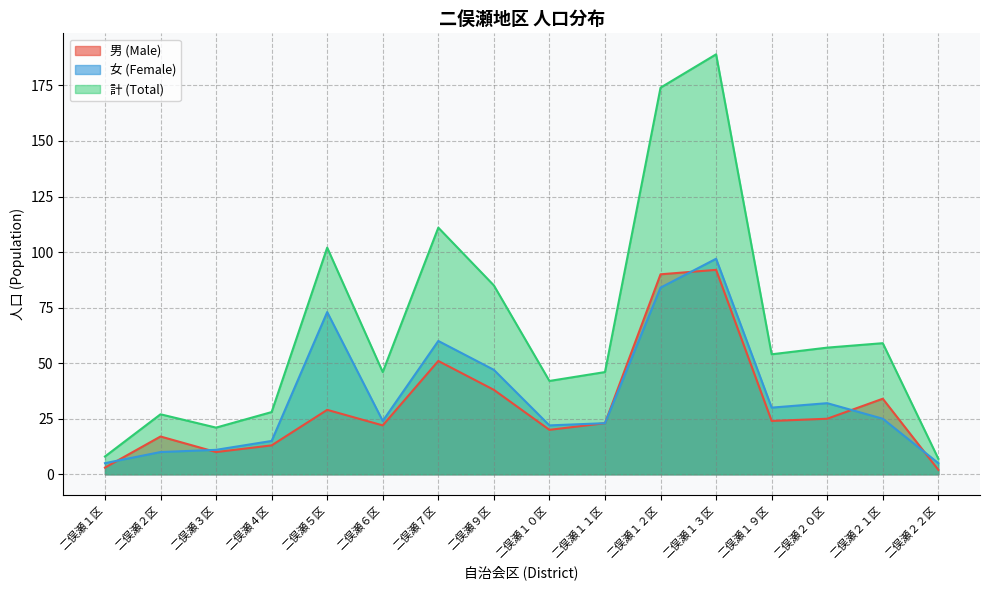

What is the average value of the 計 (Total) series?

66